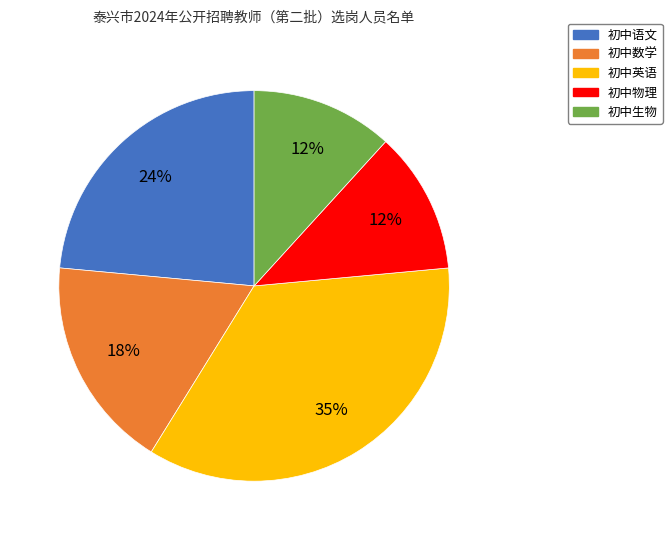

Which has a higher value, 初中数学 or 初中英语?

初中英语